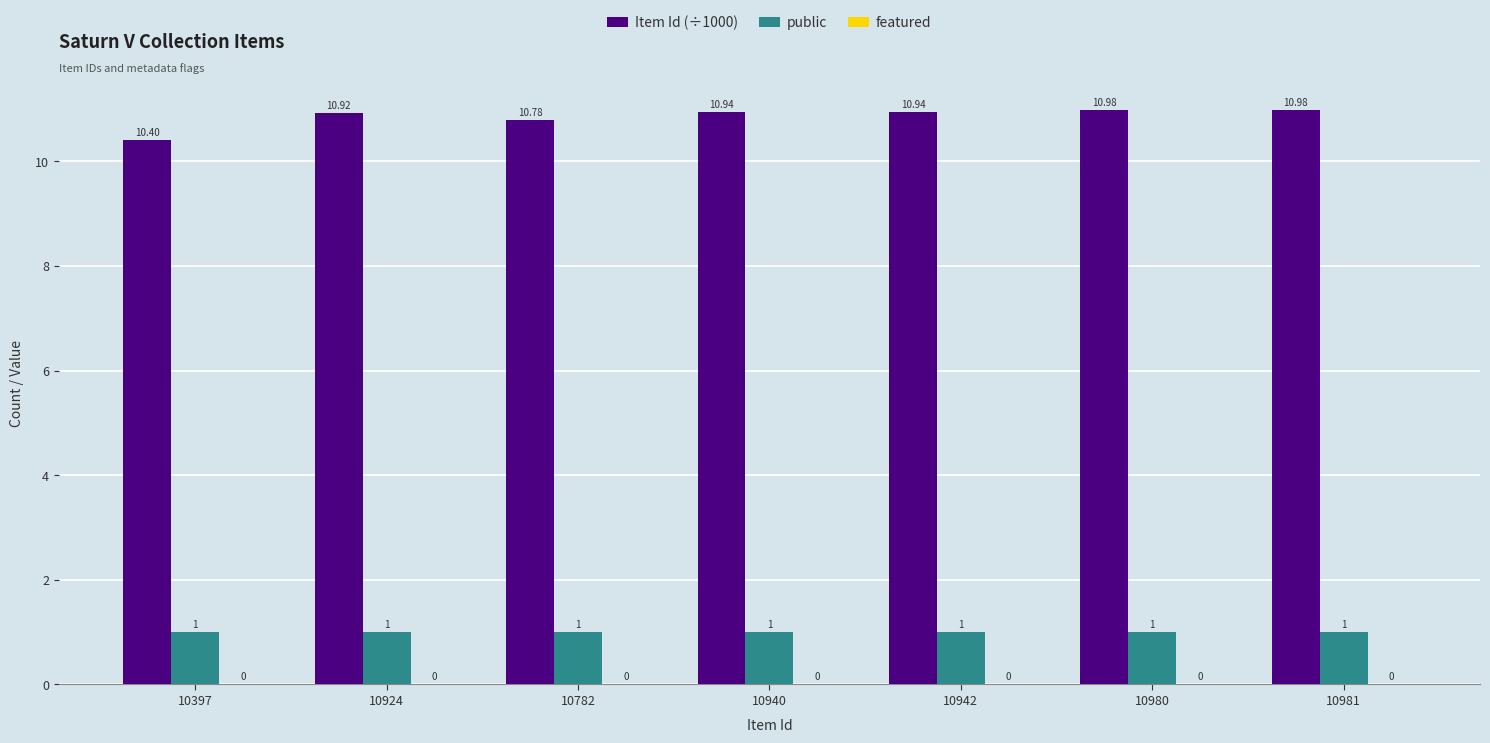

Rank the series at 10980 from lowest to highest value.

public, Item Id (÷1000)